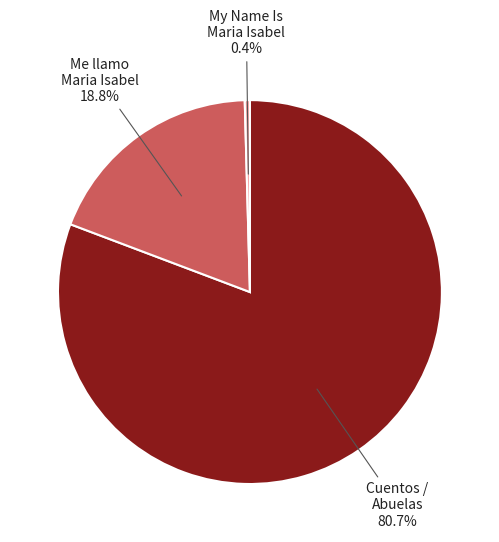

Is there any slice that represents more than half of the pie?

Yes